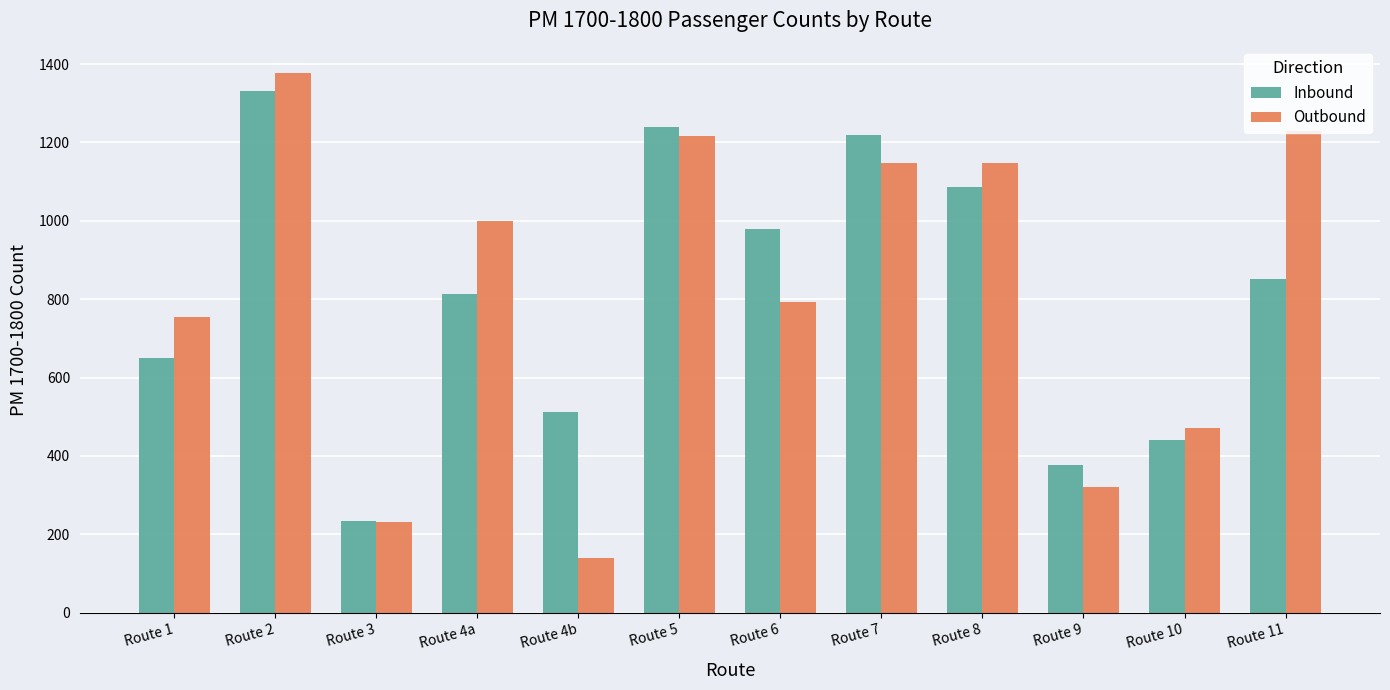

At which category does the chart reach its minimum across all series?

Route 4b